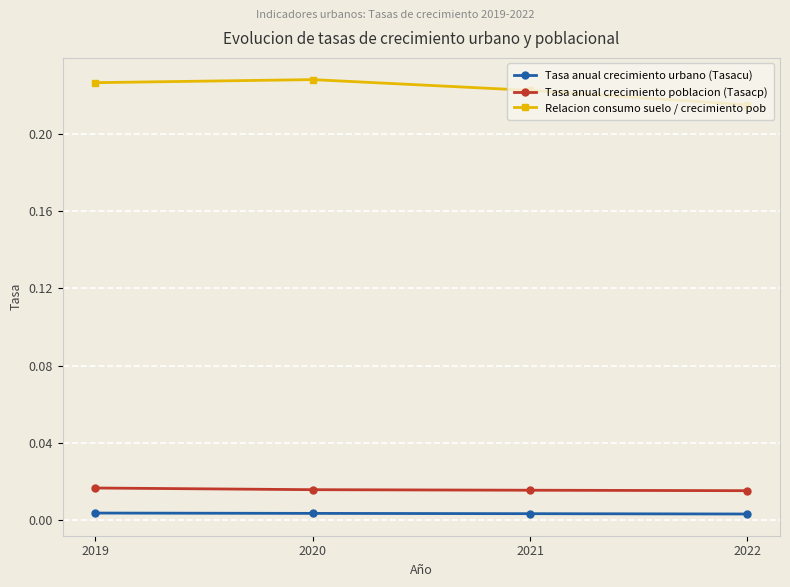

At 2020, list the series in order from smallest to largest.

Tasa anual crecimiento urbano (Tasacu), Tasa anual crecimiento poblacion (Tasacp), Relacion consumo suelo / crecimiento pob